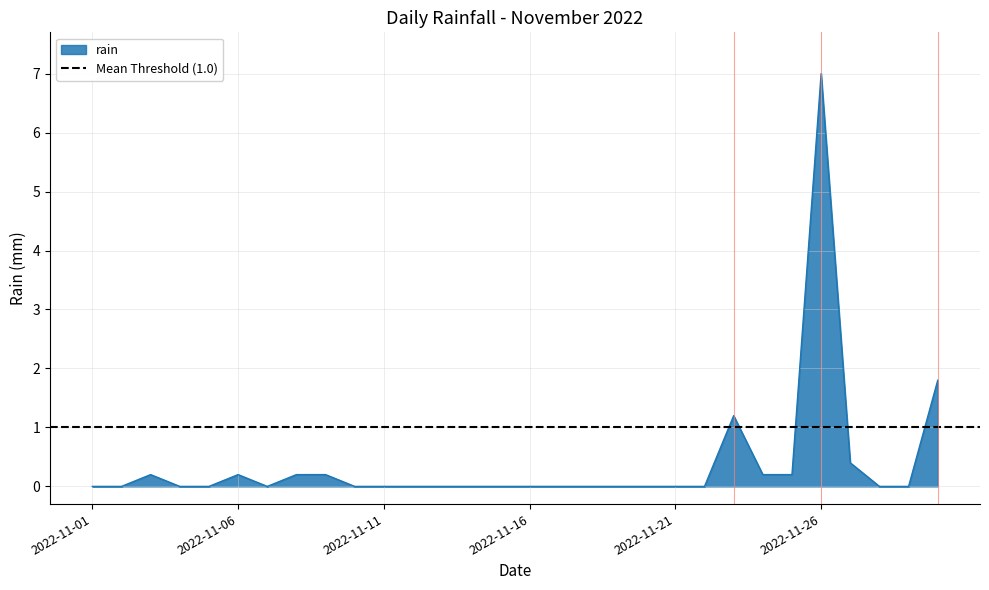

Rank the categories by value from highest to lowest.

2022-11-26, 2022-11-30, 2022-11-23, 2022-11-27, 2022-11-03, 2022-11-06, 2022-11-08, 2022-11-09, 2022-11-24, 2022-11-25, 2022-11-01, 2022-11-02, 2022-11-04, 2022-11-05, 2022-11-07, 2022-11-10, 2022-11-11, 2022-11-12, 2022-11-13, 2022-11-14, 2022-11-15, 2022-11-16, 2022-11-17, 2022-11-18, 2022-11-19, 2022-11-20, 2022-11-21, 2022-11-22, 2022-11-28, 2022-11-29